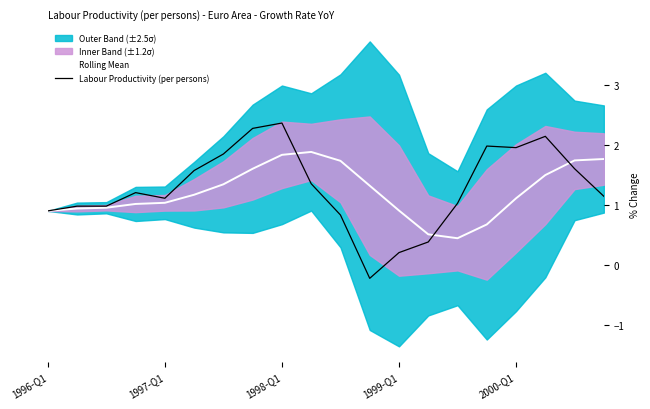

Which series ends up on top after the final intersection of Rolling Mean and Labour Productivity (per persons)?

Rolling Mean